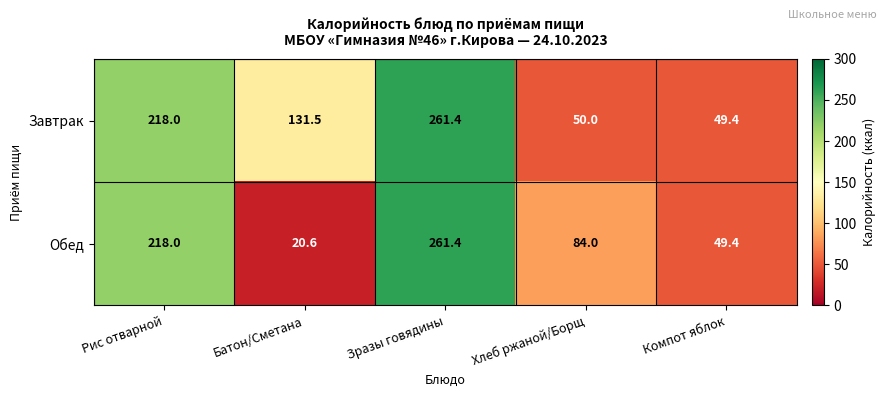

What is the difference between the Завтрак values at Компот яблок and Хлеб ржаной/Борщ?

0.6